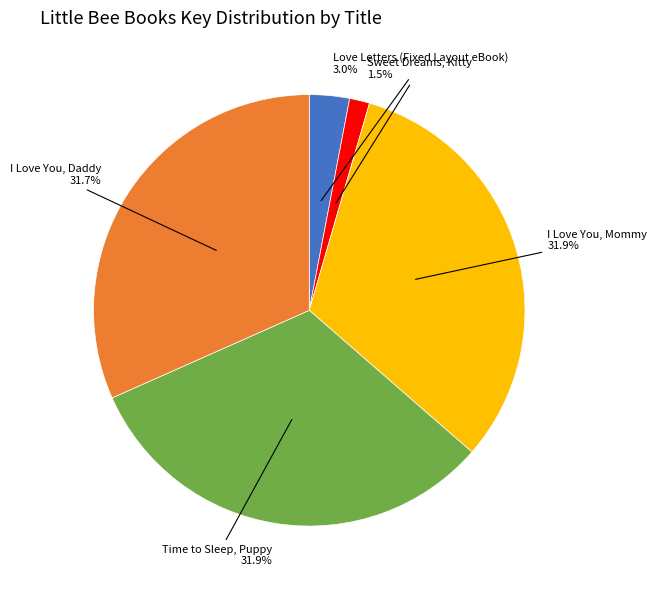

Count the number of slices in the pie.

5